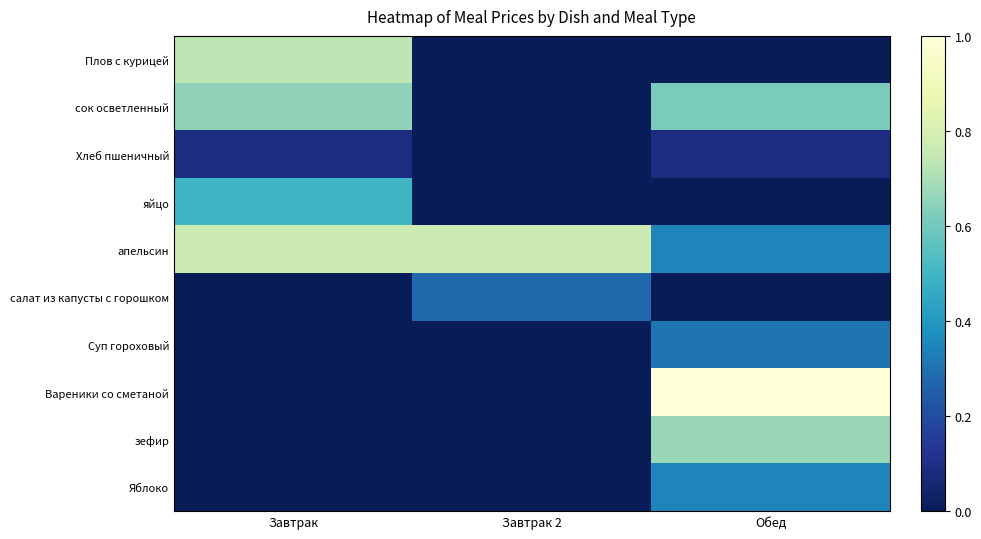

At which category does the chart reach its peak across all series?

Обед